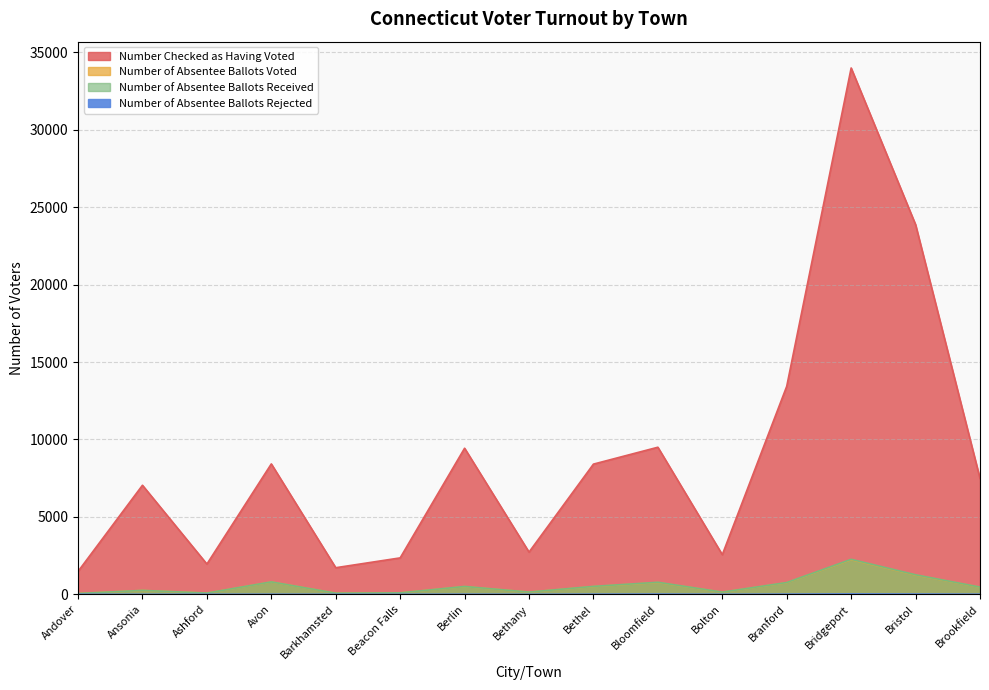

What is the sum of the Number of Absentee Ballots Received values at Bethel and Branford?

1275